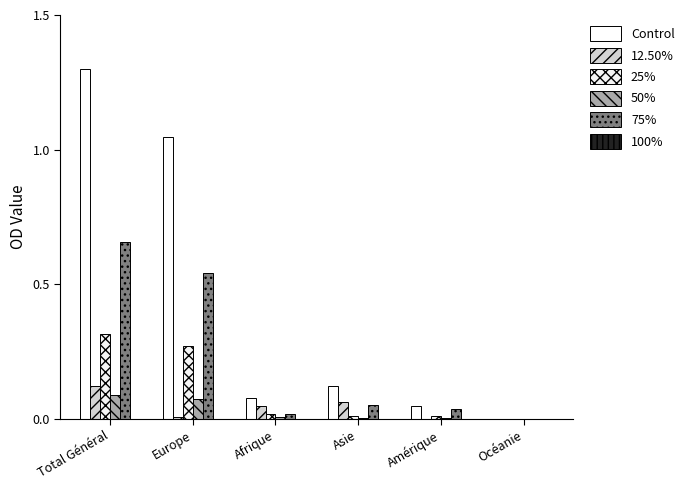

What is the label of the 1st bar from the right?

Océanie